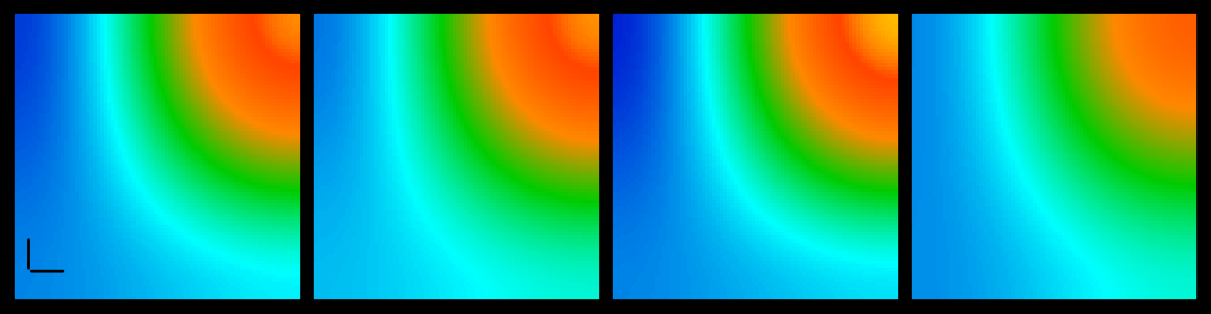

Reading left to right, list all the values displayed in this chart.

3963e086d72090be9381828fb1194bcfdddd18a: -1=-1	1=14
679468612aa501f6a4a97b89e397189609c110f: -1=1	1=2